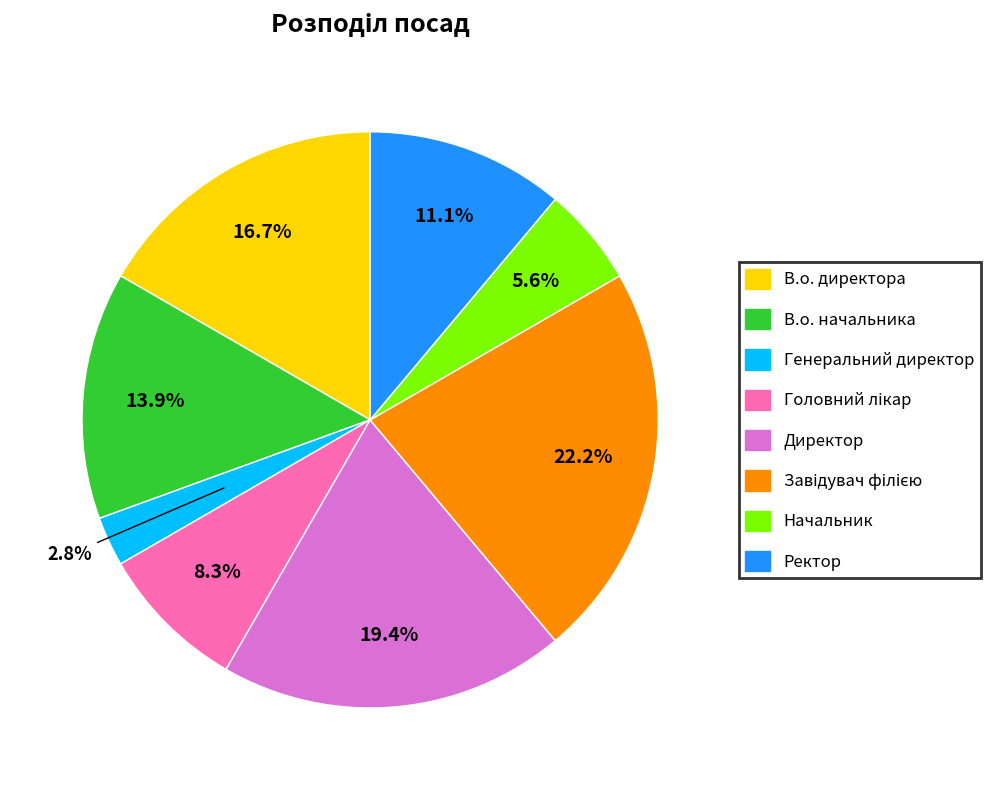

Combined, do Генеральний директор and Начальник account for over 50%?

No